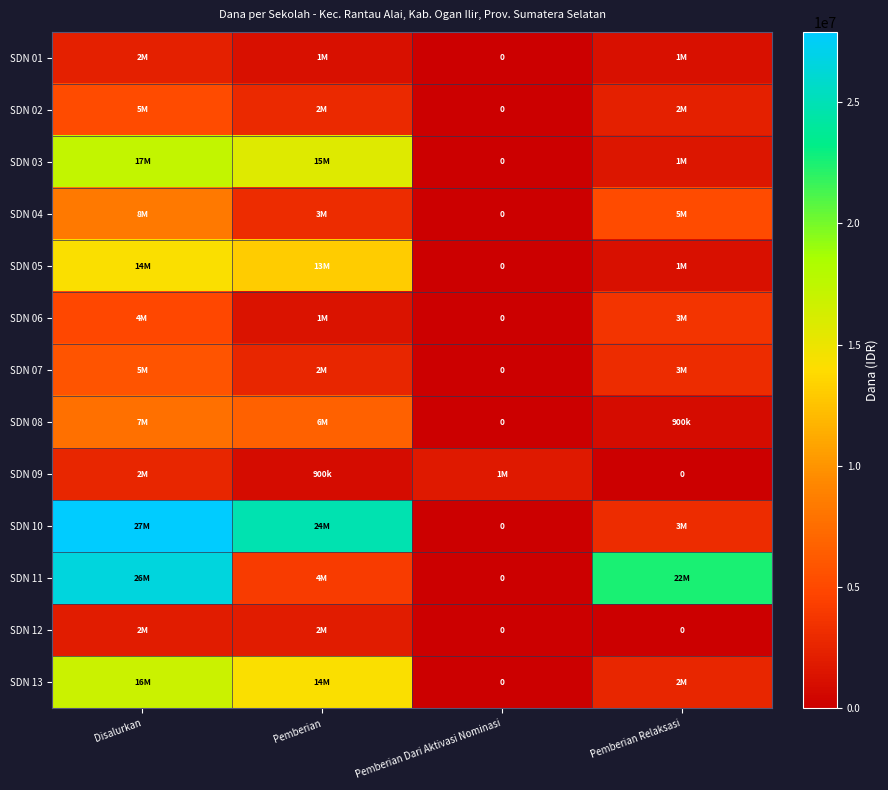

Rank the series by their maximum value, from lowest to highest.

SDN 12, SDN 01, SDN 09, SDN 06, SDN 02, SDN 07, SDN 08, SDN 04, SDN 05, SDN 13, SDN 03, SDN 11, SDN 10